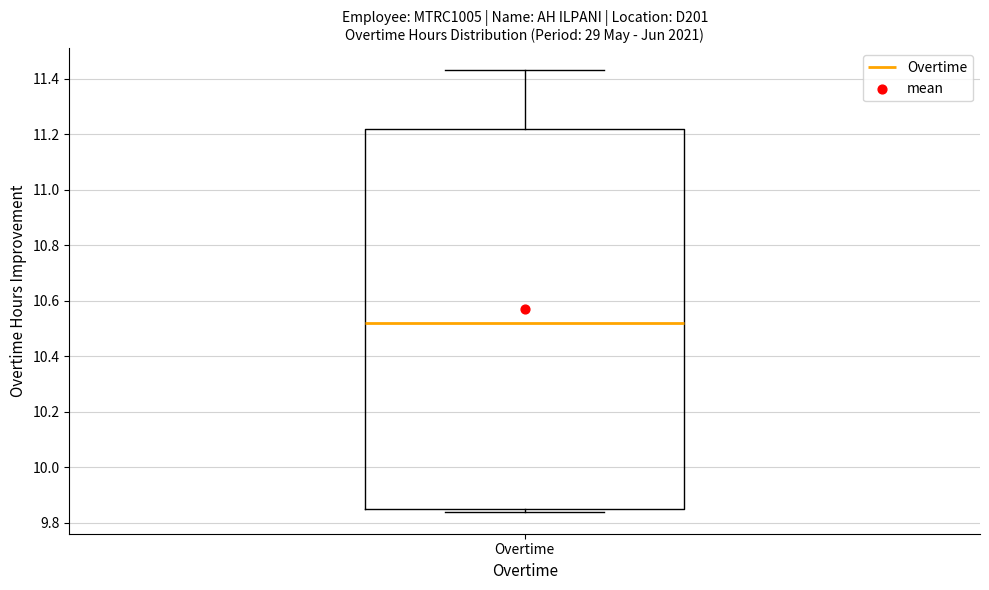

Read this box plot against the y-axis: the position of the median line, the range covered by the box, and the ends of both whiskers. The values are not printed on the chart, so give them approximately, as read against the axis.

median 10.52, box 9.86 to 11.22, whiskers 9.84 to 11.44